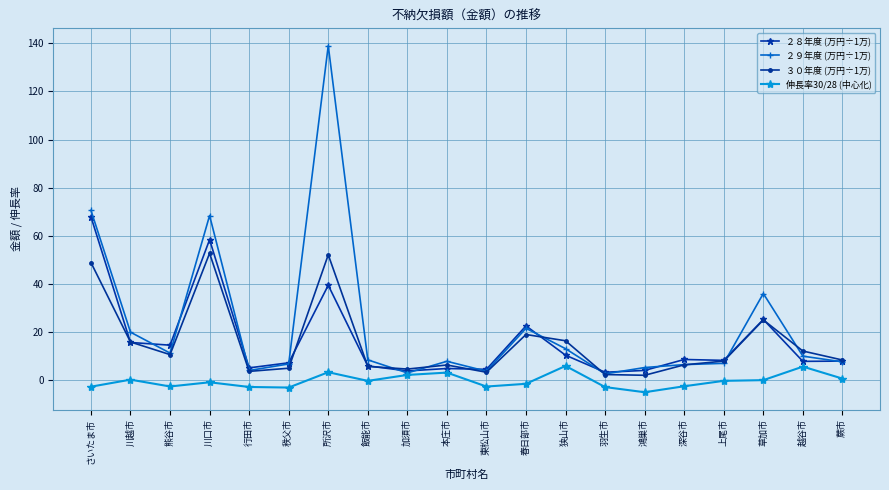

What is the maximum value for ２８年度 (万円÷1万)?

67.9